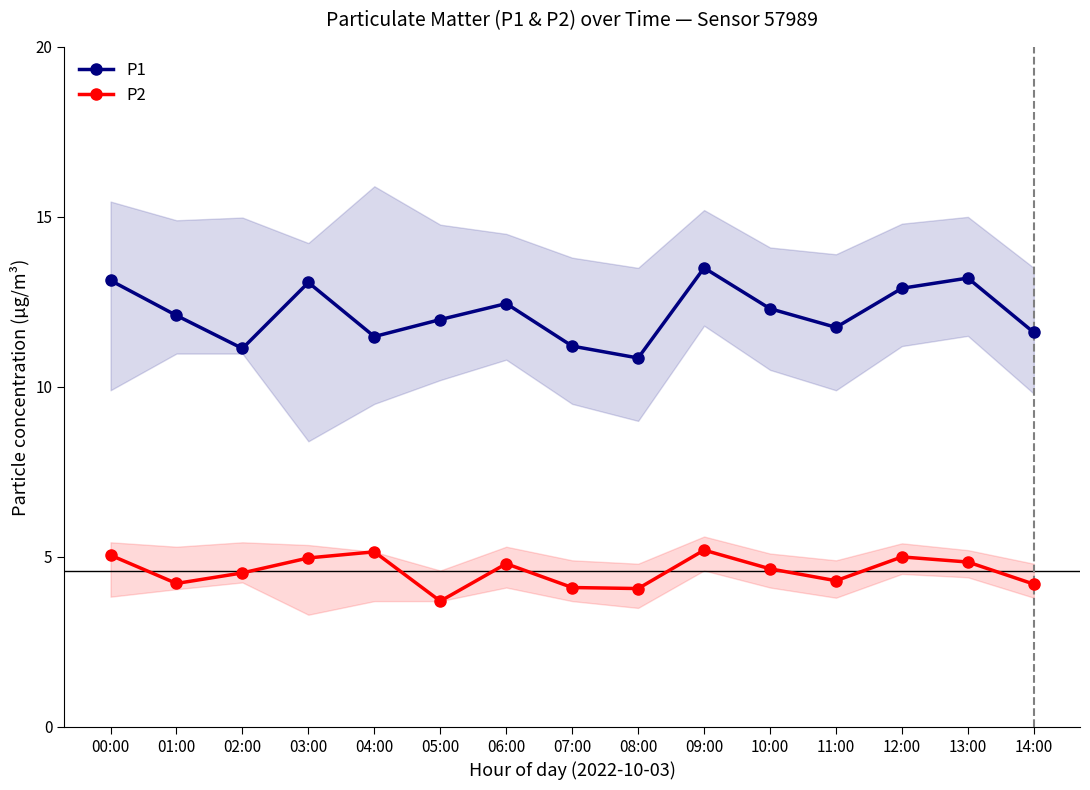

How many distinct data groups are displayed?

2